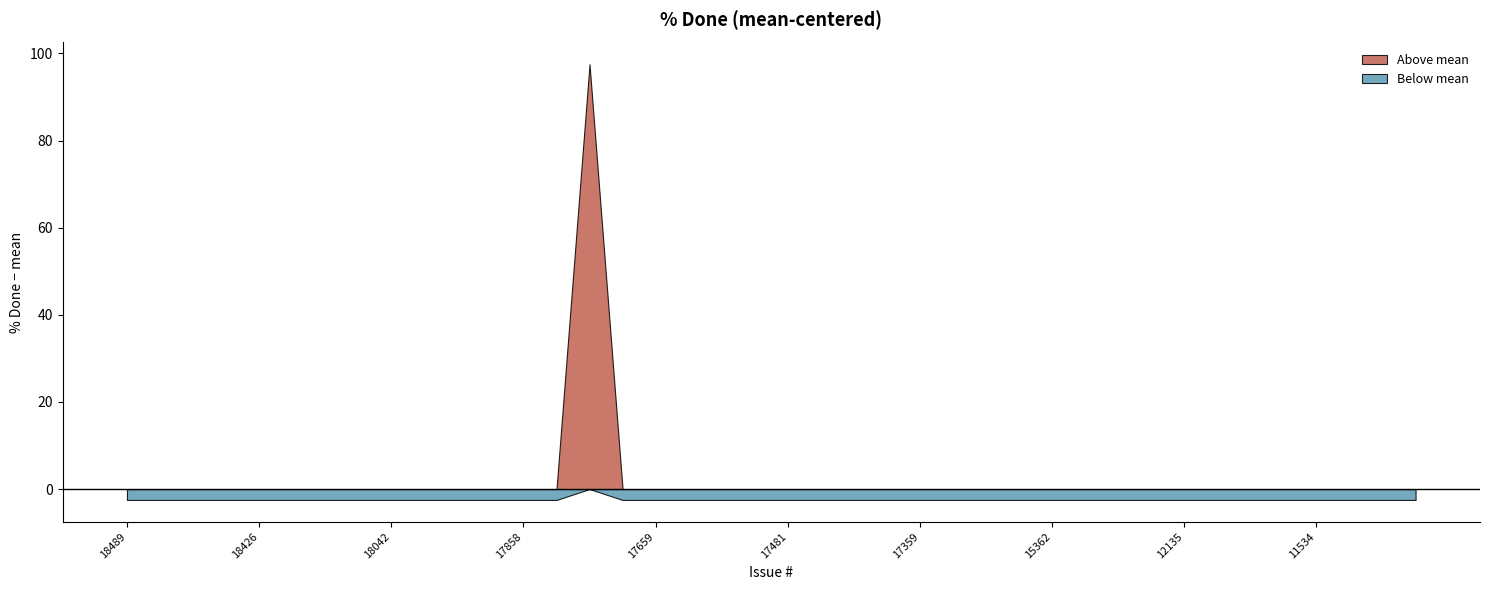

Which series has the widest spread of values?

Above mean